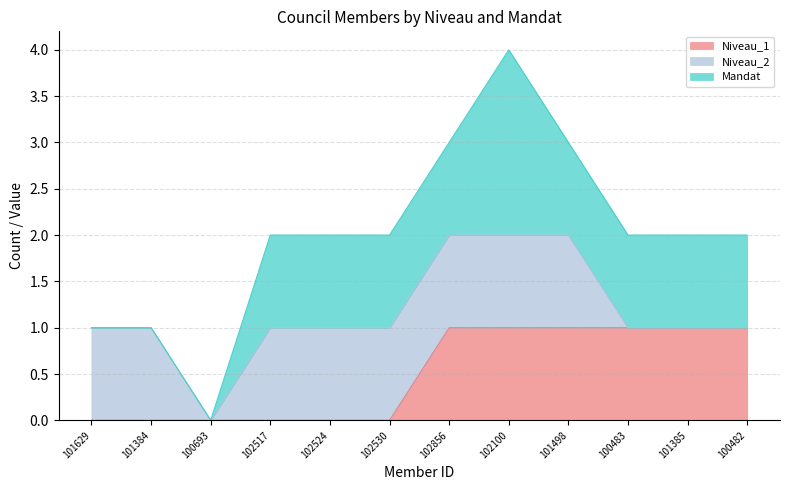

List the series in order of their peak value, lowest first.

Niveau_1, Niveau_2, Mandat